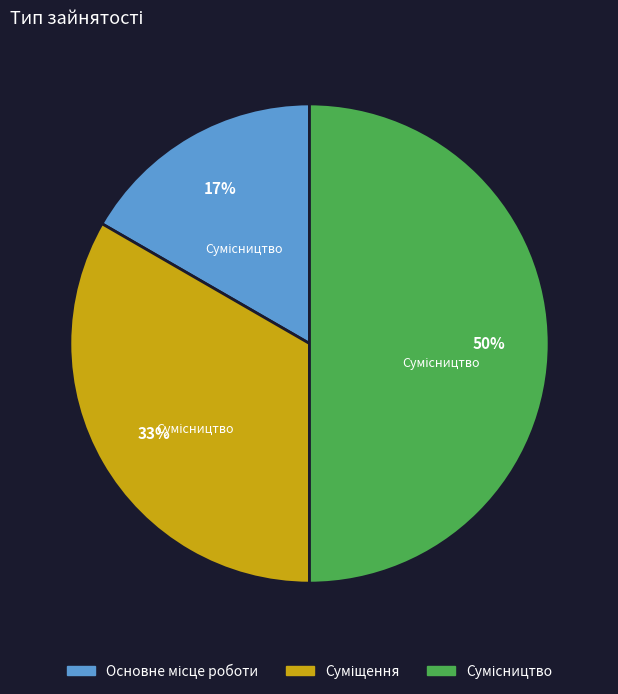

To the nearest percent, what is the difference between the largest and smallest slice percentages?

33%